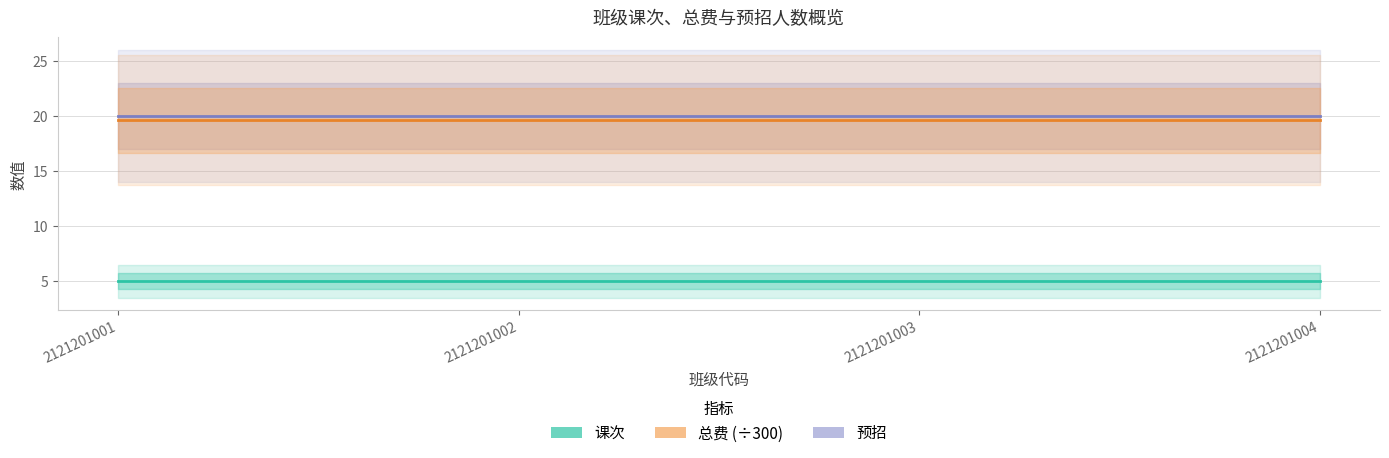

At which category is the sum across all series the highest?

2121201001